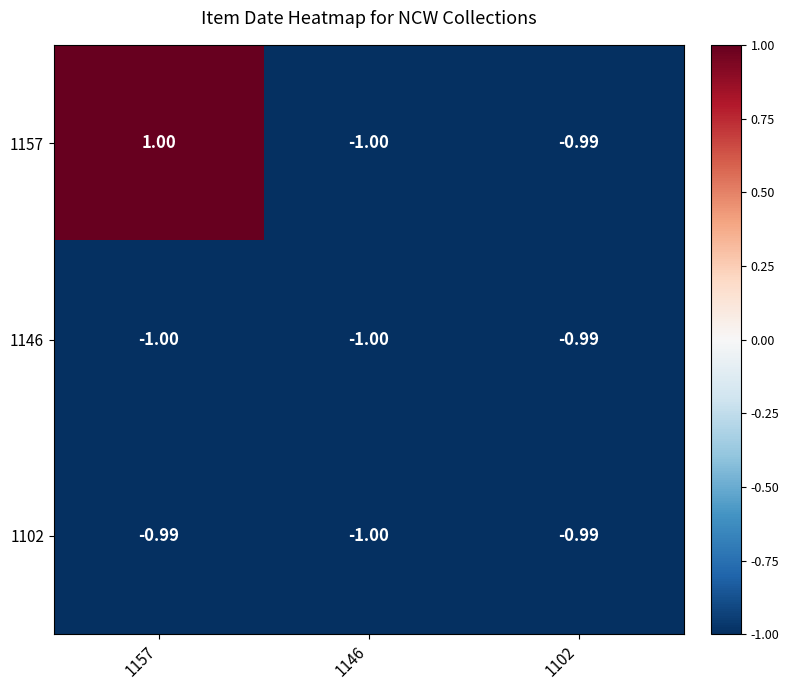

Is the value of 1146 at 1157 greater than the value of 1157 at 1157?

No